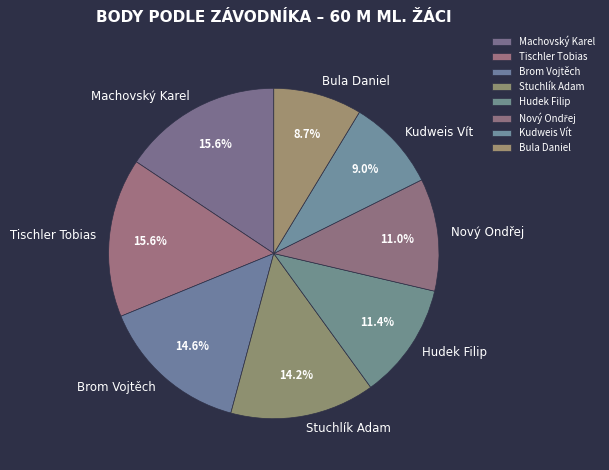

Do Bula Daniel and Machovský Karel together represent more than half of the pie?

No